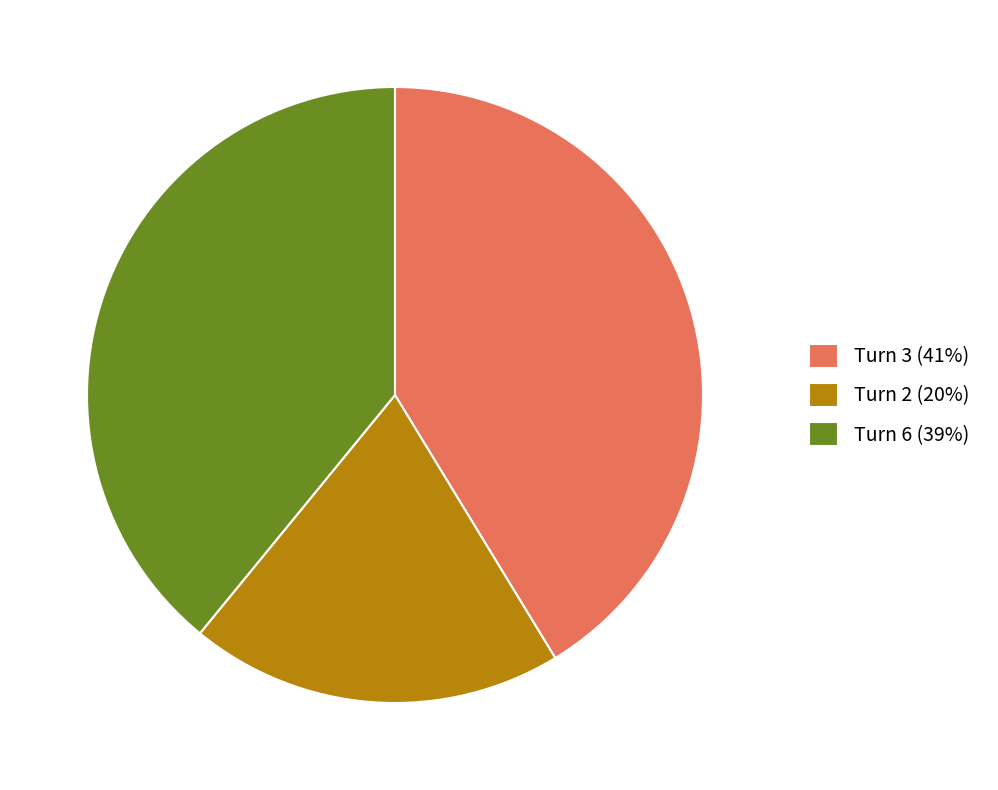

True or false: Turn 6 accounts for 39% of the total.

True